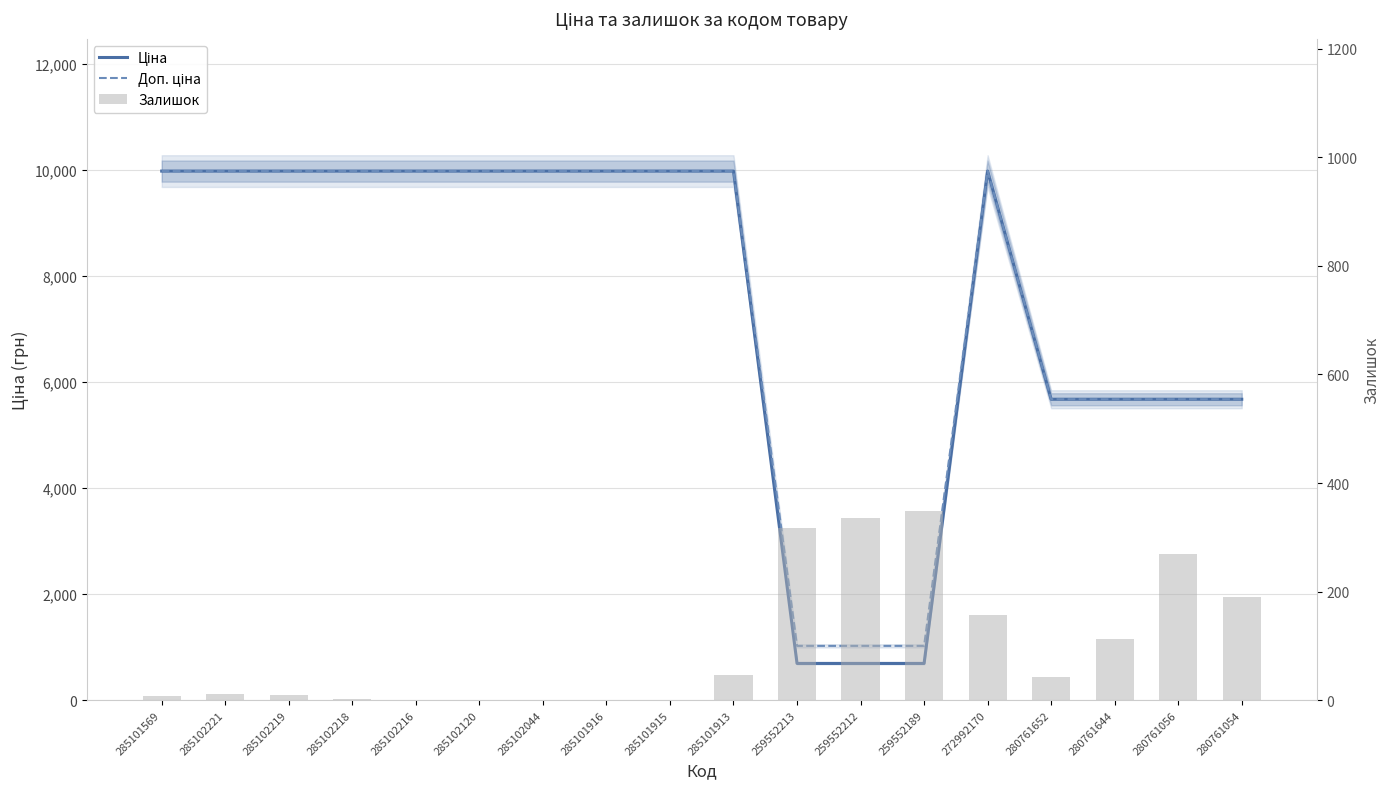

Reading left to right, list all the values displayed in this chart.

Ціна: 9975.0	9975.0	9975.0	9975.0	9975.0	9975.0	9975.0	9975.0	9975.0	9975.0	693.7	693.7	693.7	9975.0	5673.8	5673.8	5673.8	5673.8
Доп. ціна: 9975.0	9975.0	9975.0	9975.0	9975.0	9975.0	9975.0	9975.0	9975.0	9975.0	1024.6	1024.6	1024.6	9975.0	5673.8	5673.8	5673.8	5673.8
Залишок: 7.0	11.0	9.0	3.0	0.0	0.0	1.0	0.0	0.0	47.0	318.0	335.0	348.0	157.0	42.0	113.0	270.0	190.0